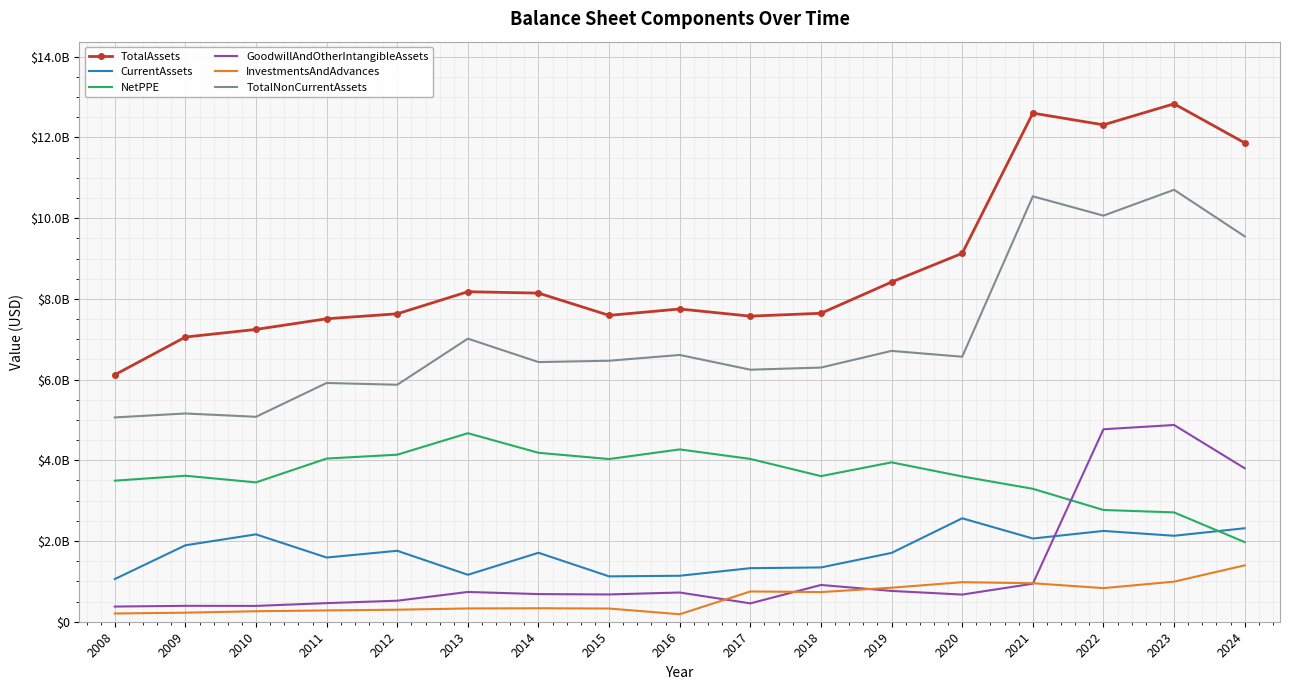

What are all the series names shown in the legend?

TotalAssets, CurrentAssets, NetPPE, GoodwillAndOtherIntangibleAssets, InvestmentsAndAdvances, TotalNonCurrentAssets